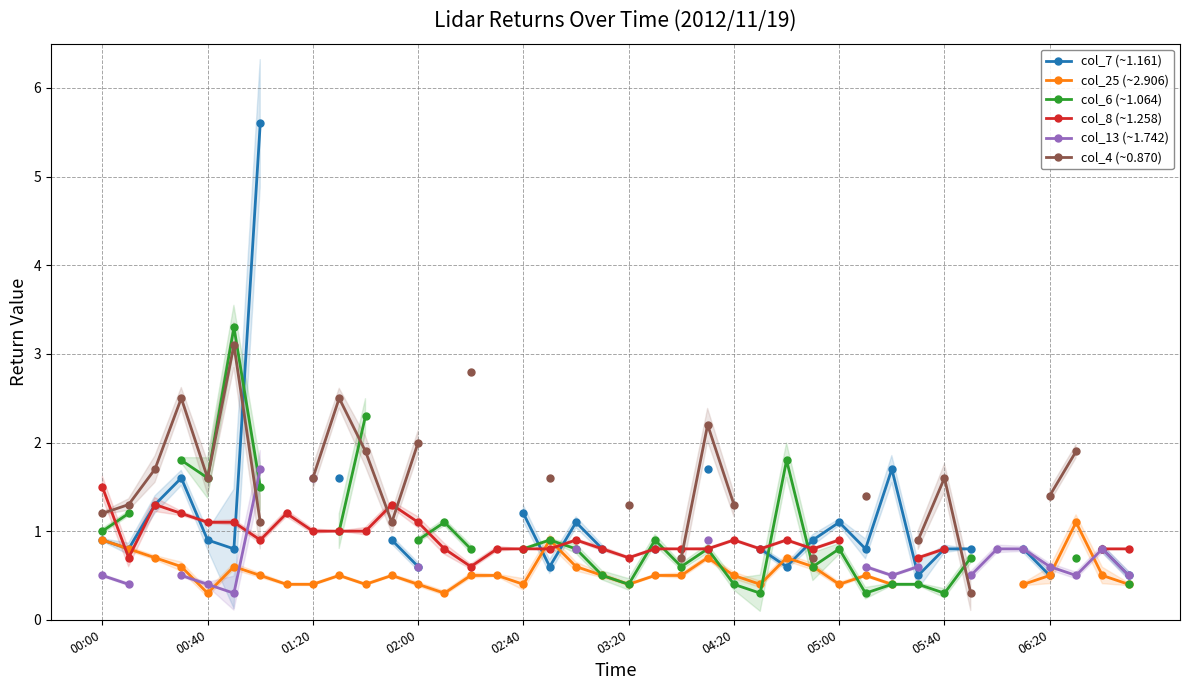

What is the sum of the col_13 (~1.742) values at 00:40 and 23?

1.3